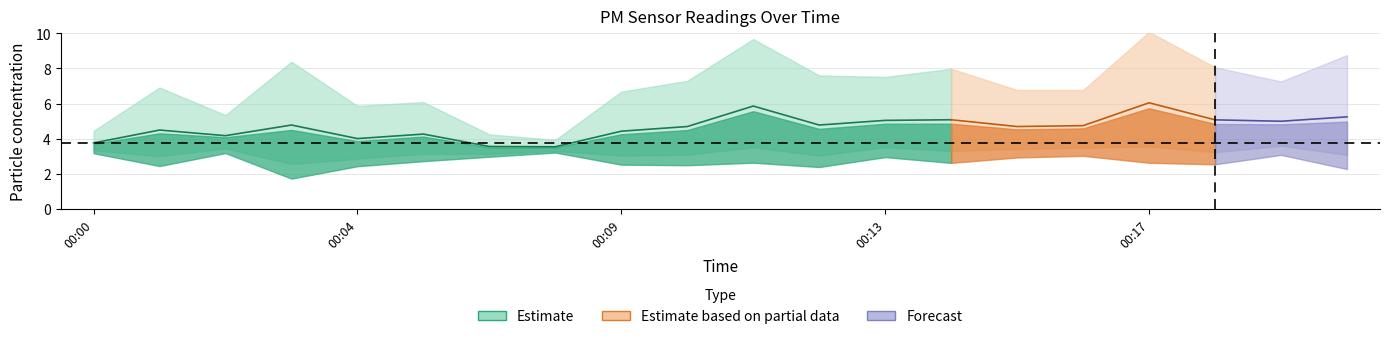

Where is P2 nearest to the value 3?

00:04